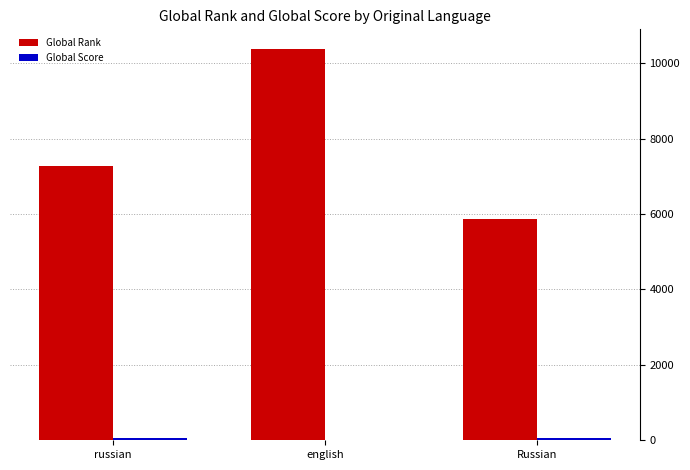

Which series changed the most between russian and english?

Global Rank